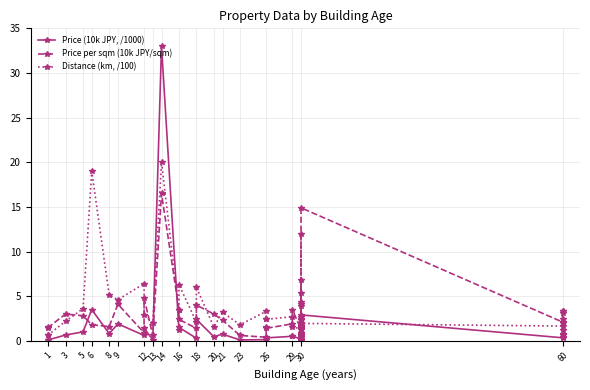

The Distance (km, /100) series shows 2.4 at 30. True or false?

False